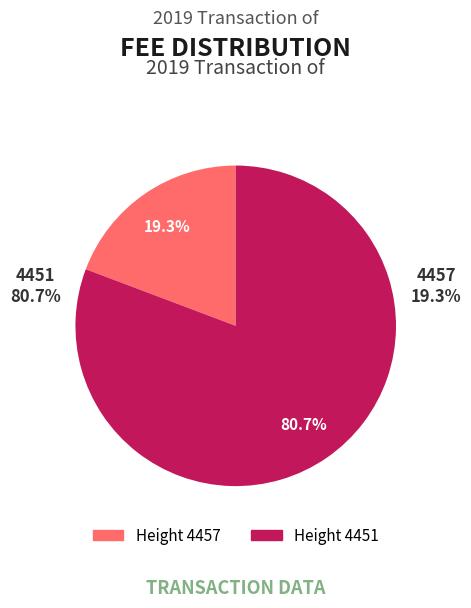

Does 4457 represent more than half of the total?

No